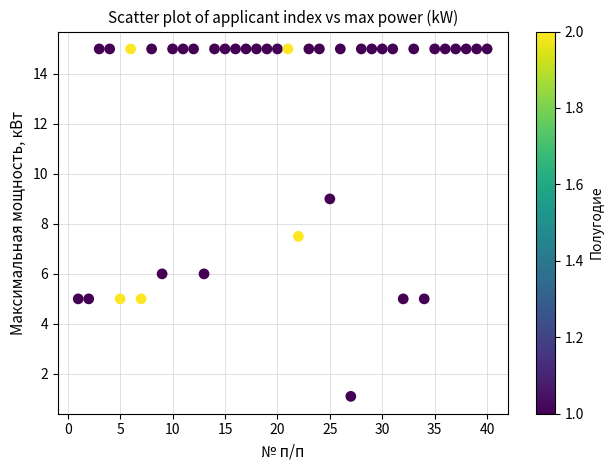

What Y value in the scatter plot is closest to 8?

7.5